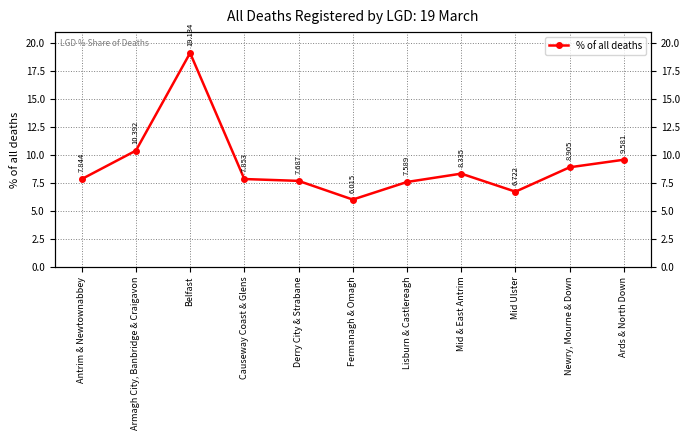

What is the label of the 11th point from the left?

Ards & North Down